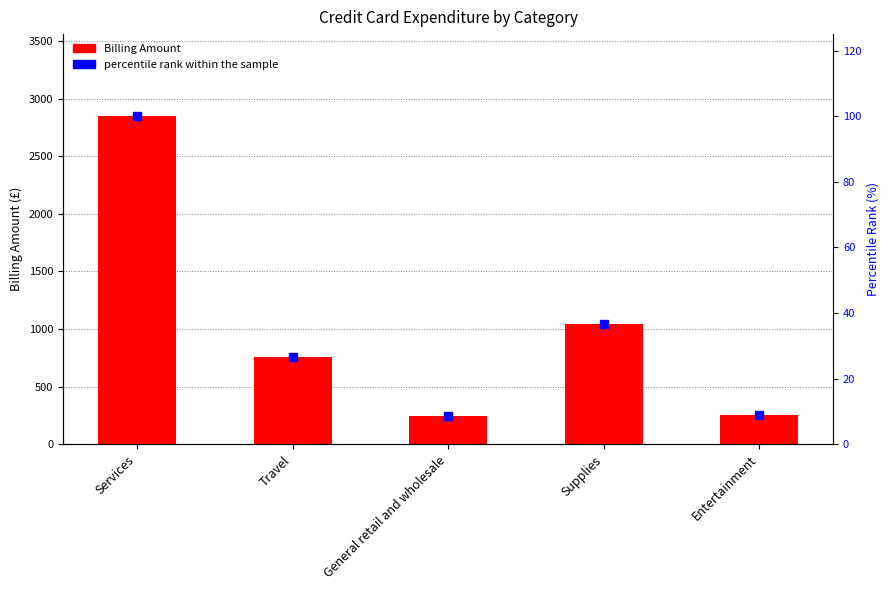

Is the value of Billing Amount at General retail and wholesale greater than the value of percentile rank within the sample at Entertainment?

Yes